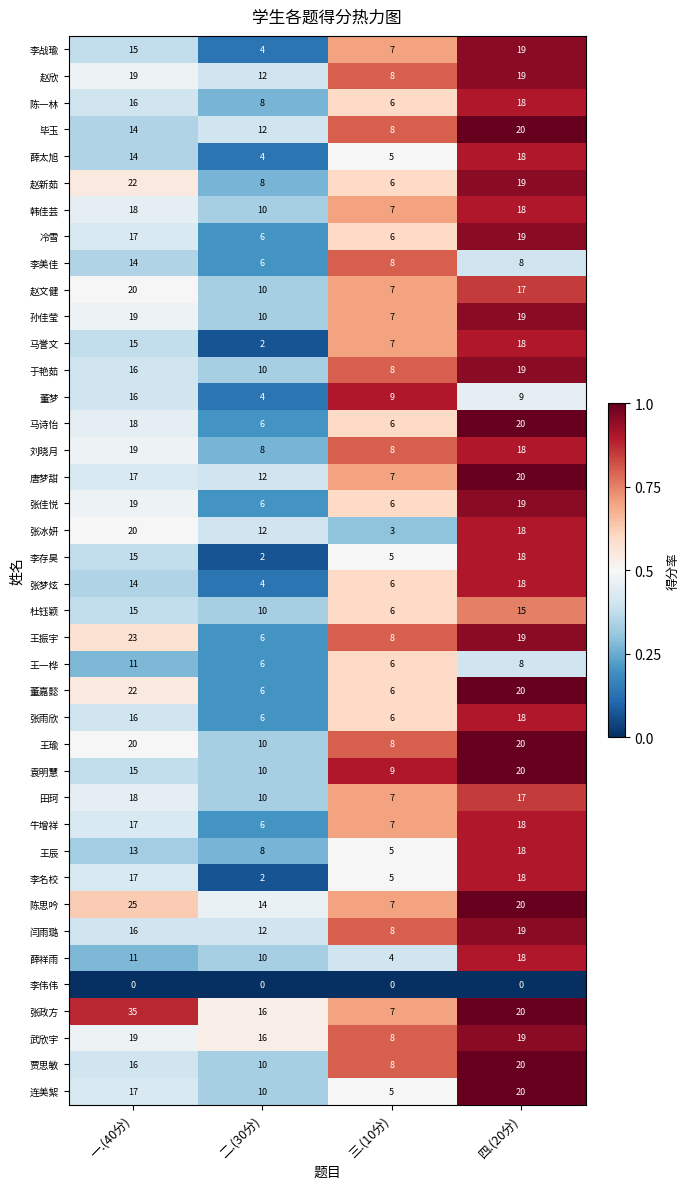

What value does the 唐梦甜 series have at 二.(30分), to the nearest 5?

10